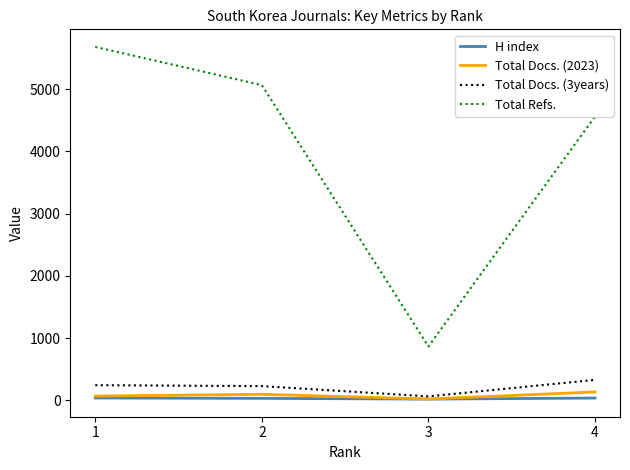

Which series has the largest total across all categories?

Total Refs.